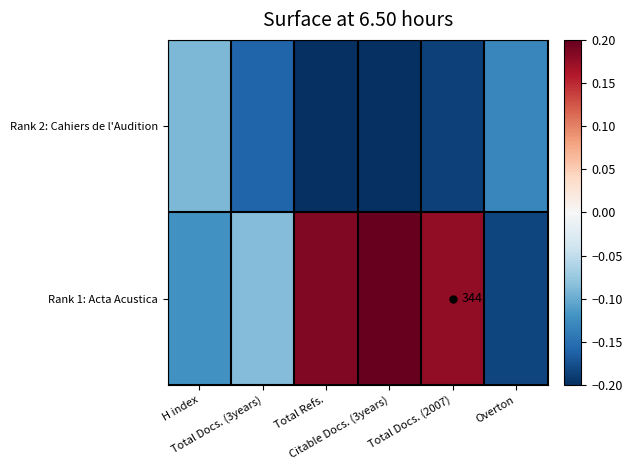

List the series in order of their peak value, lowest first.

Rank 2: Cahiers de l'Audition, Rank 1: Acta Acustica